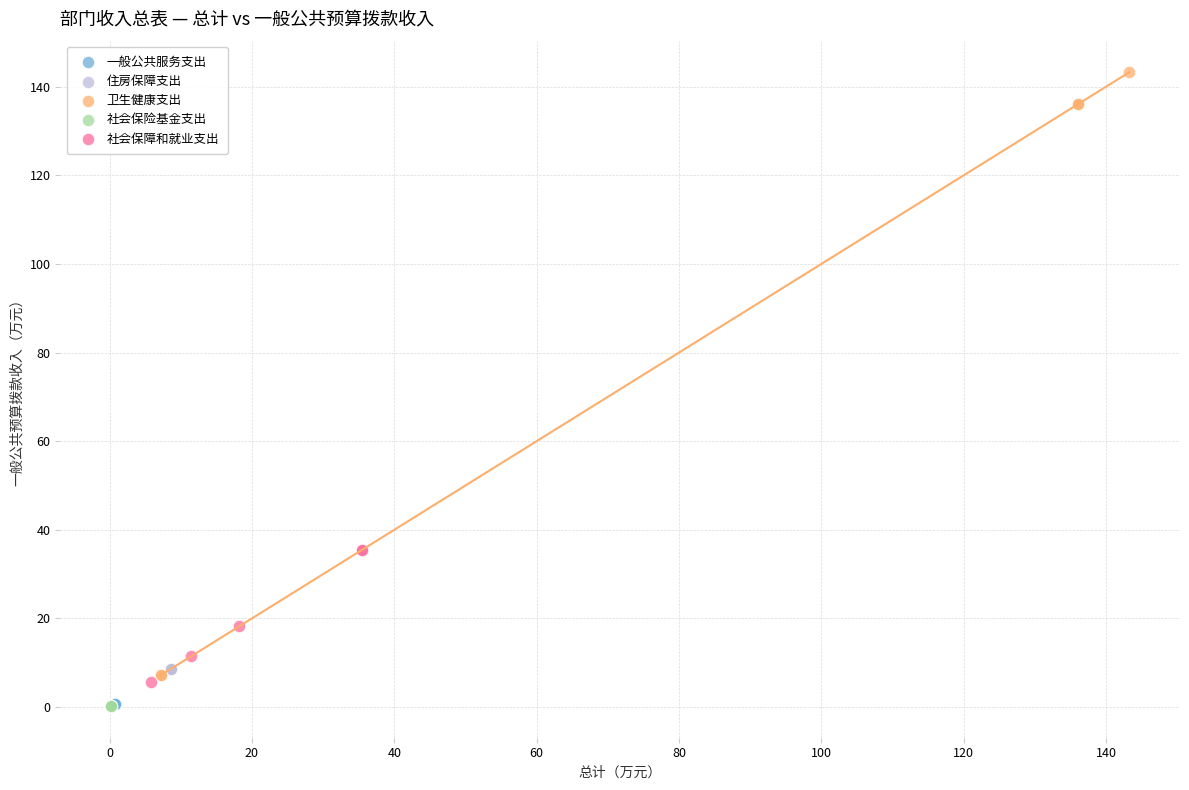

Which series contains the highest Y value?

卫生健康支出